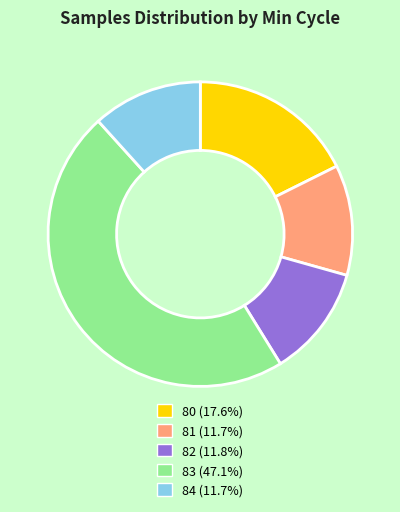

Is there any slice that represents more than half of the pie?

No